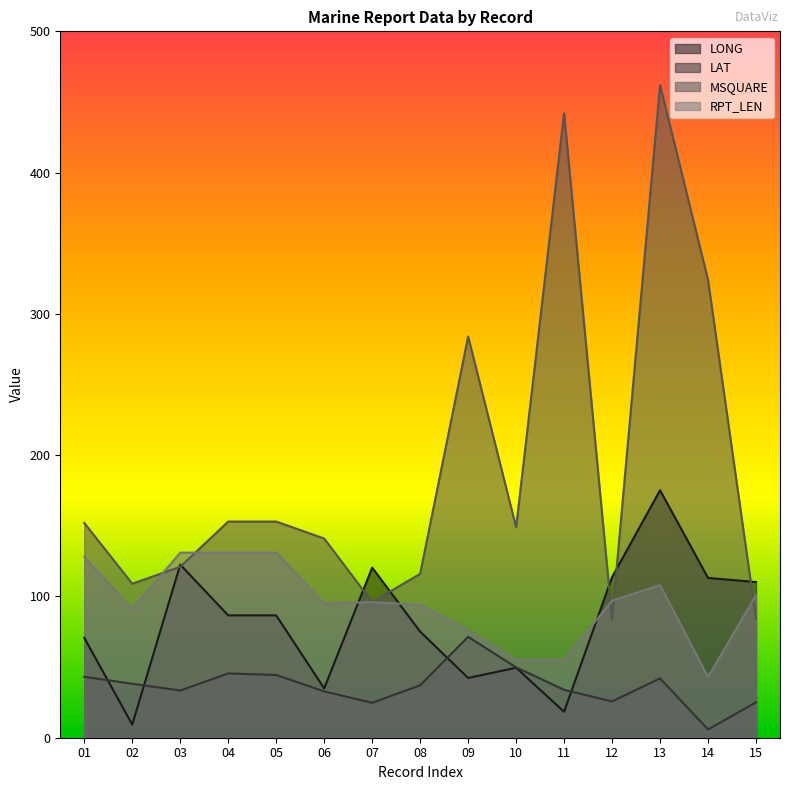

The RPT_LEN series shows 128.0 at 01. True or false?

True